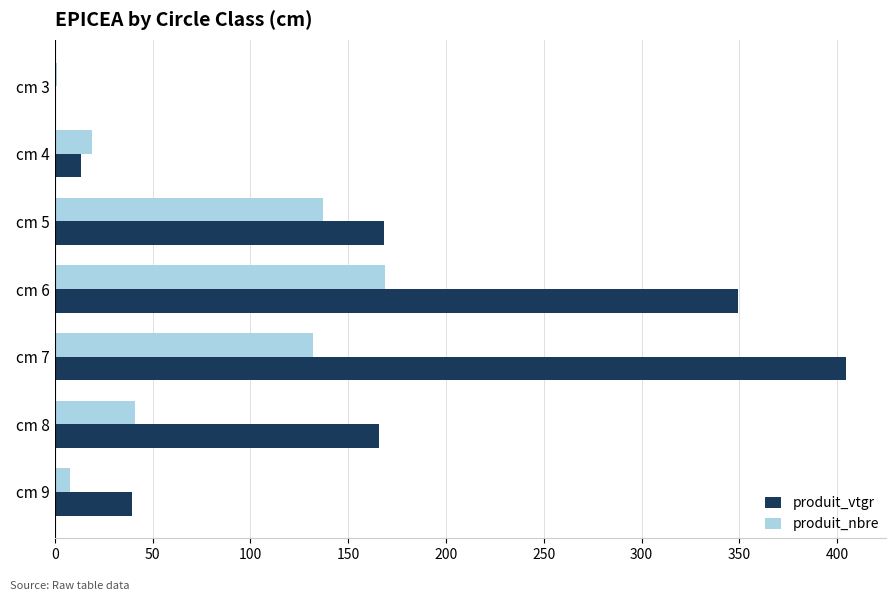

How many data points in produit_vtgr are above 165?

4